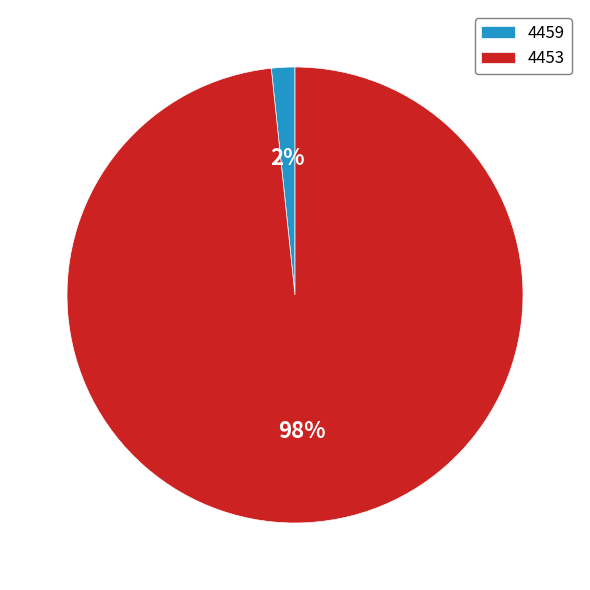

Rank the categories by value from highest to lowest.

4453, 4459